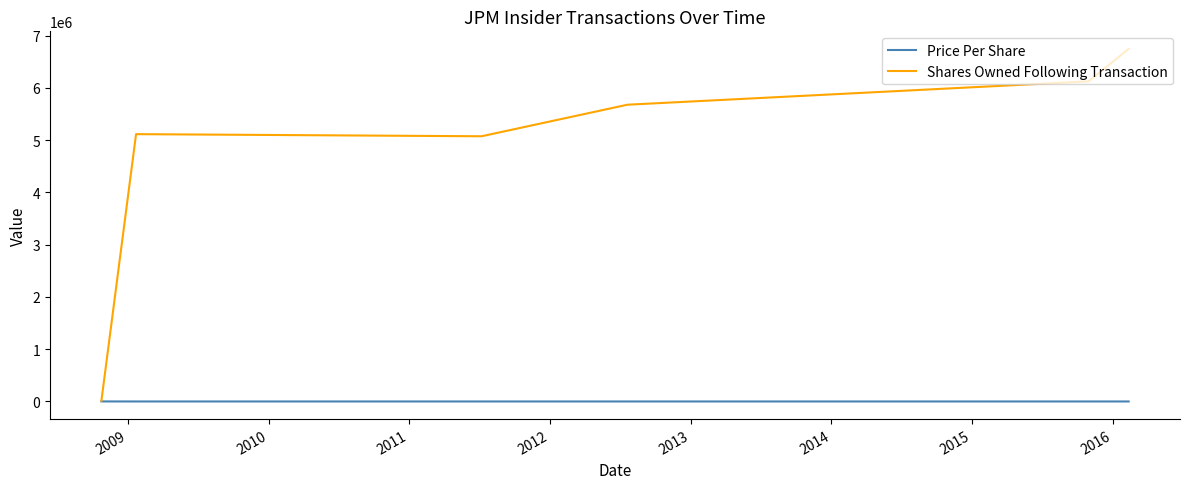

Which series has the largest total across all categories?

Shares Owned Following Transaction